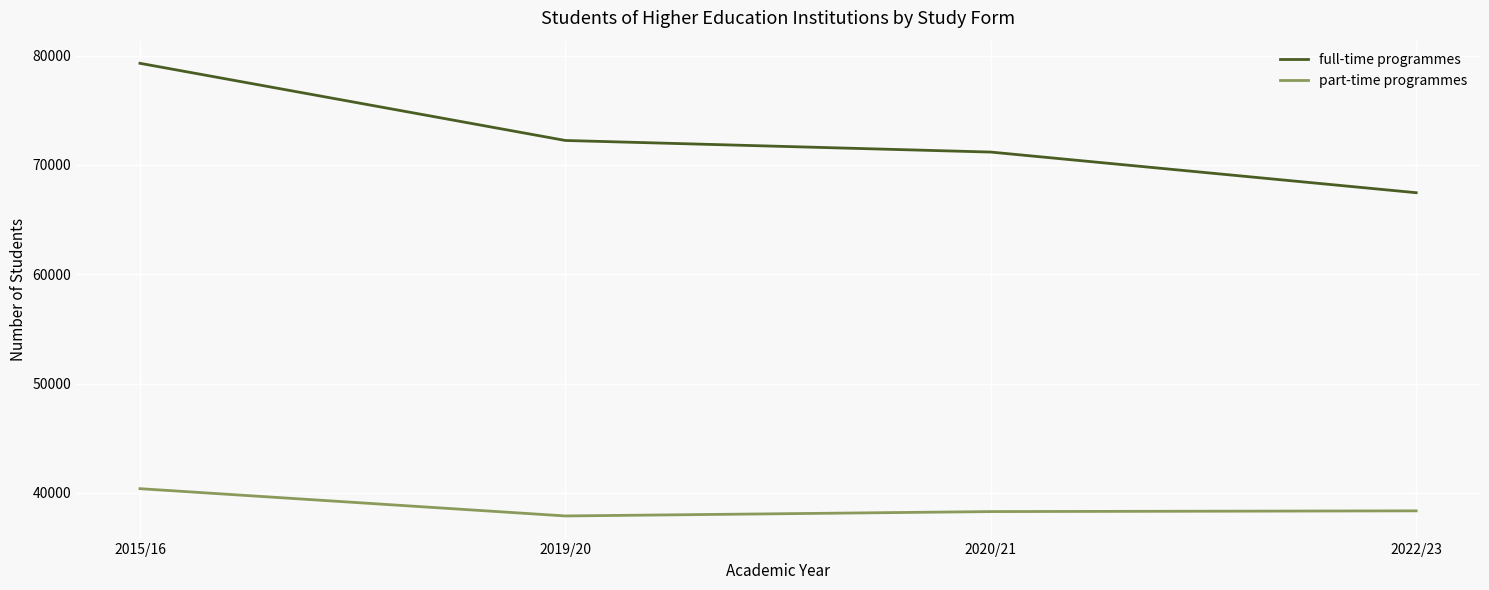

How many lines are shown in the chart?

2